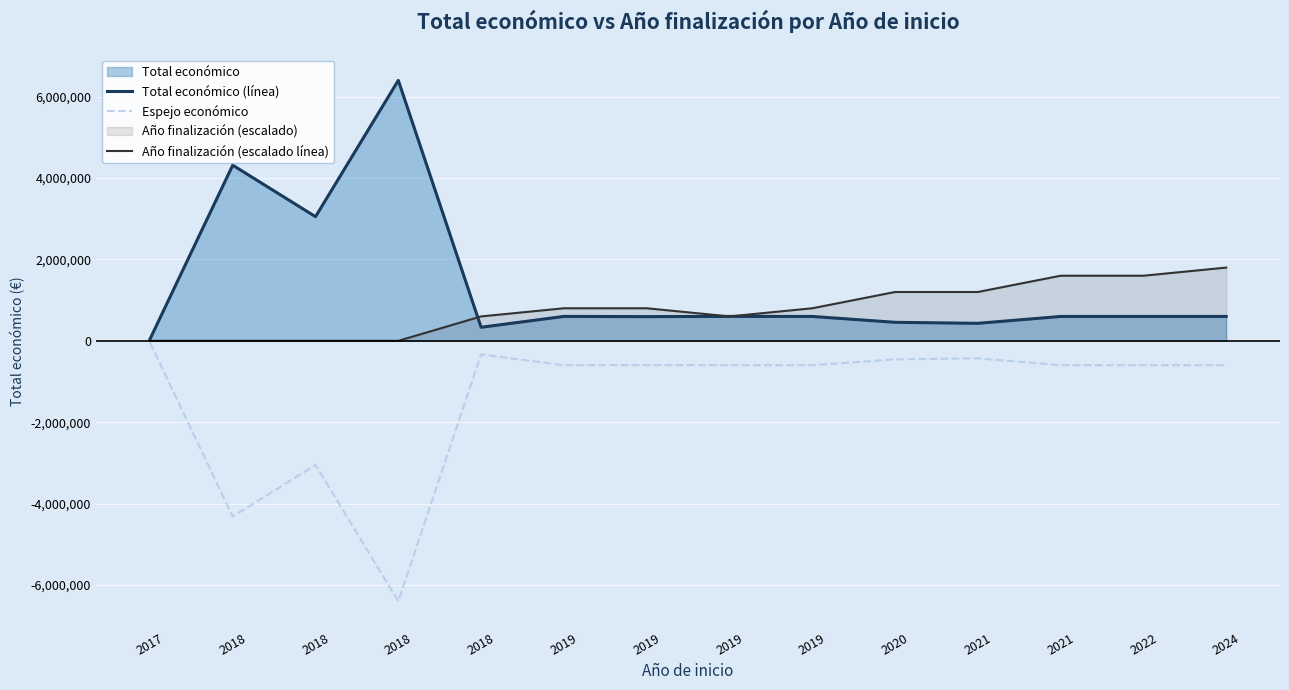

Reading left to right, transcribe all the data shown in this chart.

Total económico (línea): 40814	4316373	3051573	6401275	333001	599986	595133	599962	599605	454981	430411	599022	599480	599262
Espejo económico: -40814	-4316373	-3051573	-6401275	-333001	-599986	-595133	-599962	-599605	-454981	-430411	-599022	-599480	-599262
Año finalización (escalado línea): 0	0	0	0	600000	800000	800000	600000	800000	1200000	1200000	1600000	1600000	1800000